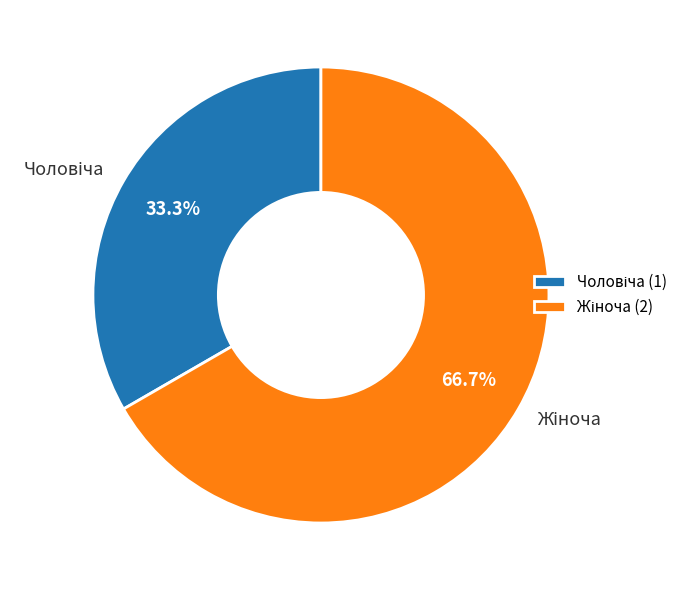

To the nearest percent, what is the difference between the largest and smallest slice percentages?

33%